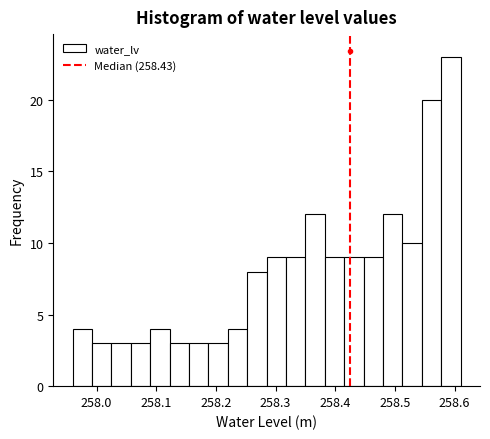

Around what value on the x-axis is the tallest bar? Give the approximate position of its centre, as read against the axis.

258.59